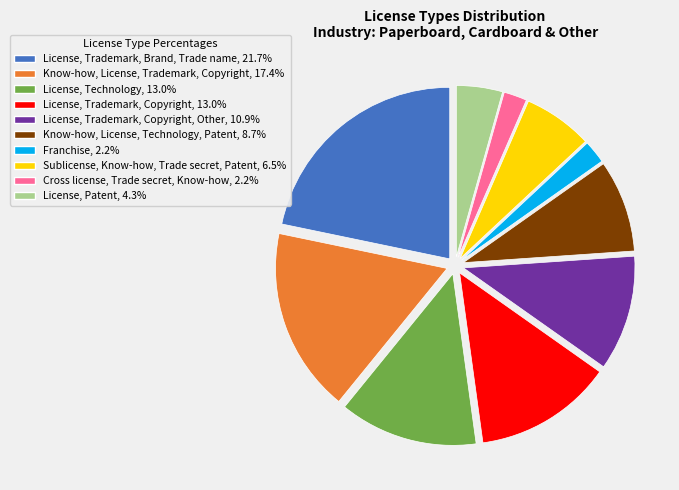

Is there a majority slice in this chart?

No